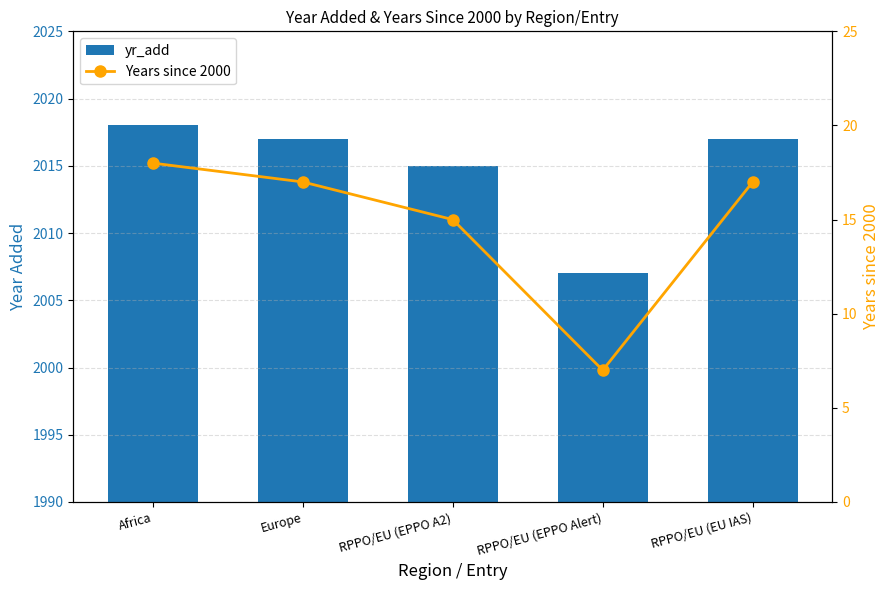

What is the difference between the second highest and minimum values in the Years since 2000 series?

10